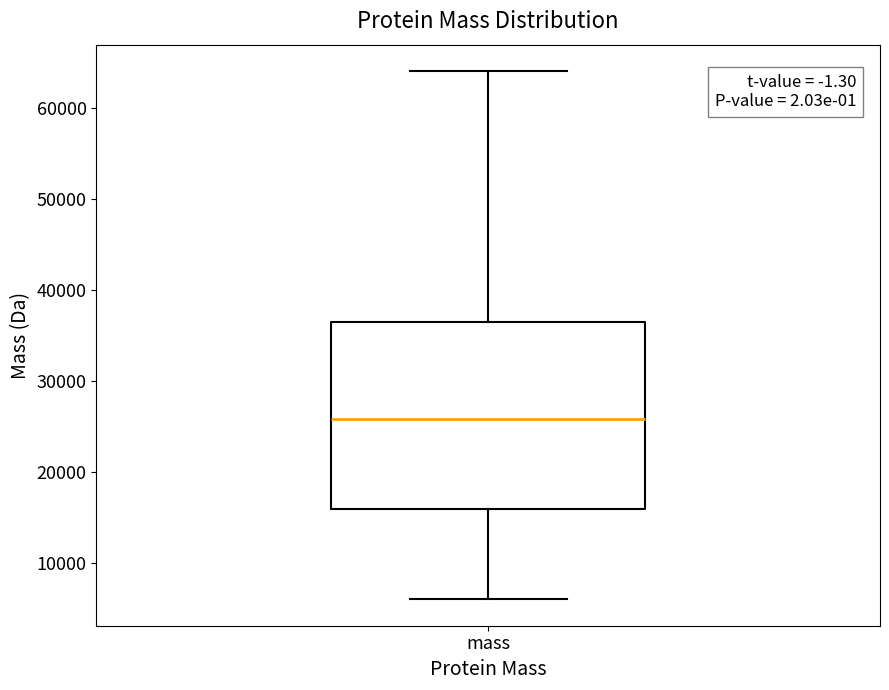

Where does the lower whisker of the box for mass end on the y-axis? The values are not printed on the chart, so give them approximately, as read against the axis.

6000